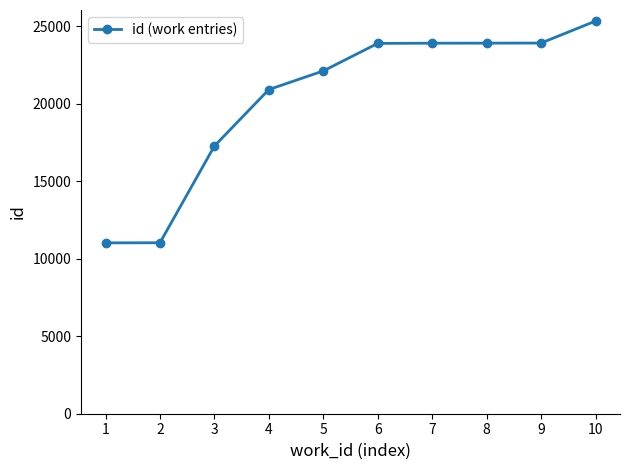

Is it true that the value at 5 is 9969?

False